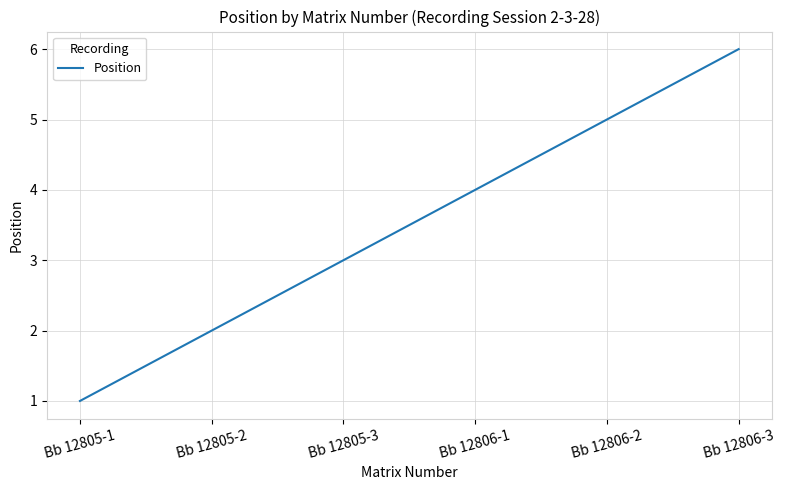

Is it true that the value at Bb 12806-1 is 4?

True